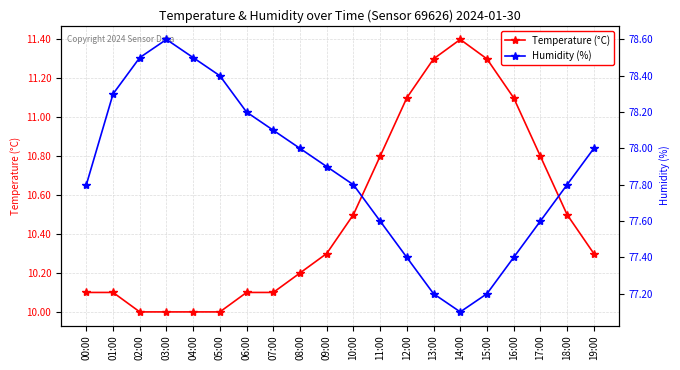

Which series has the widest spread of values?

Humidity (%)